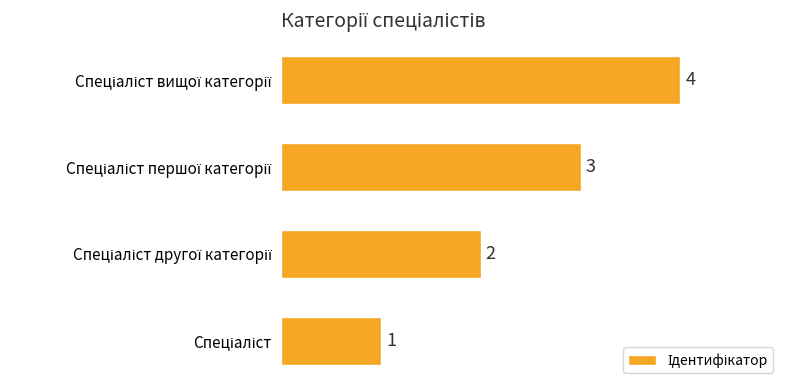

What is the maximum value shown in the chart?

4